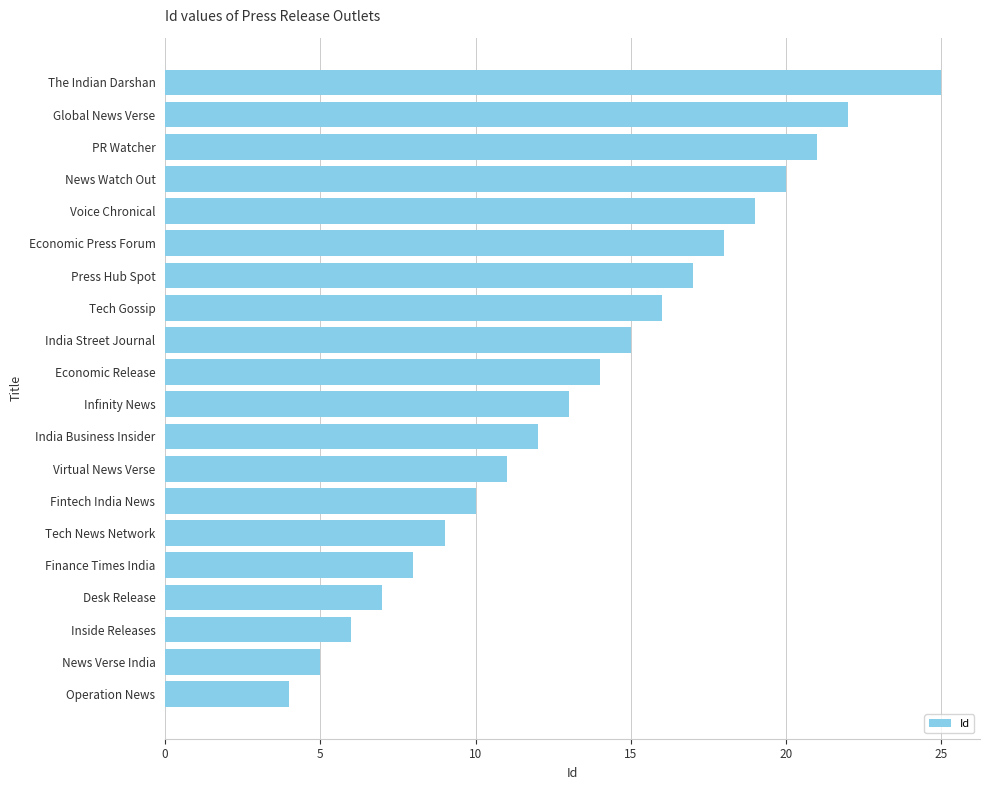

Reading top to bottom, transcribe all the data shown in this chart.

The Indian Darshan=25	Global News Verse=22	PR Watcher=21	News Watch Out=20	Voice Chronical=19	Economic Press Forum=18	Press Hub Spot=17	Tech Gossip=16	India Street Journal=15	Economic Release=14	Infinity News=13	India Business Insider=12	Virtual News Verse=11	Fintech India News=10	Tech News Network=9	Finance Times India=8	Desk Release=7	Inside Releases=6	News Verse India=5	Operation News=4